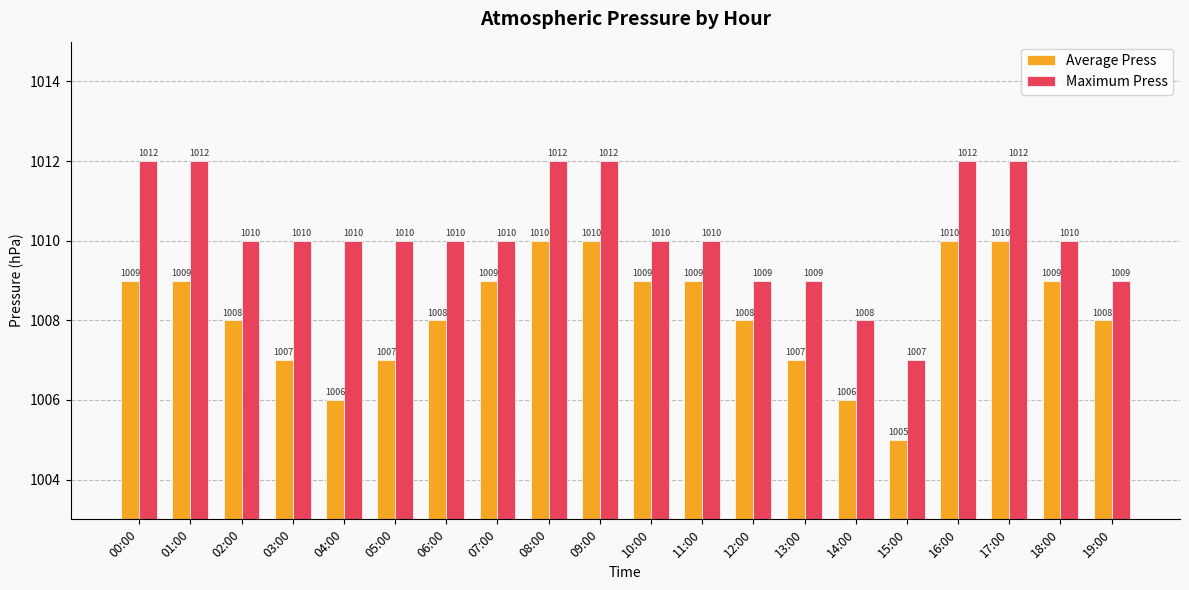

What is the difference between the Maximum Press values at 15:00 and 01:00?

5